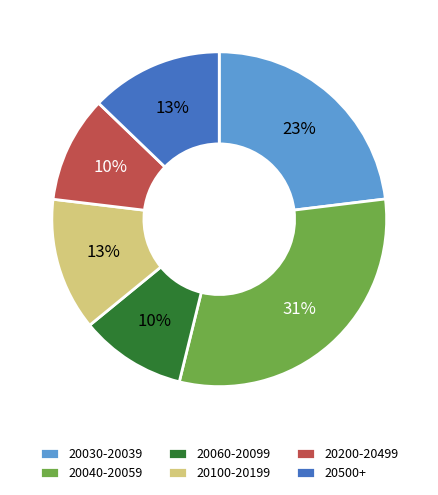

Which slice is the largest?

20040-20059